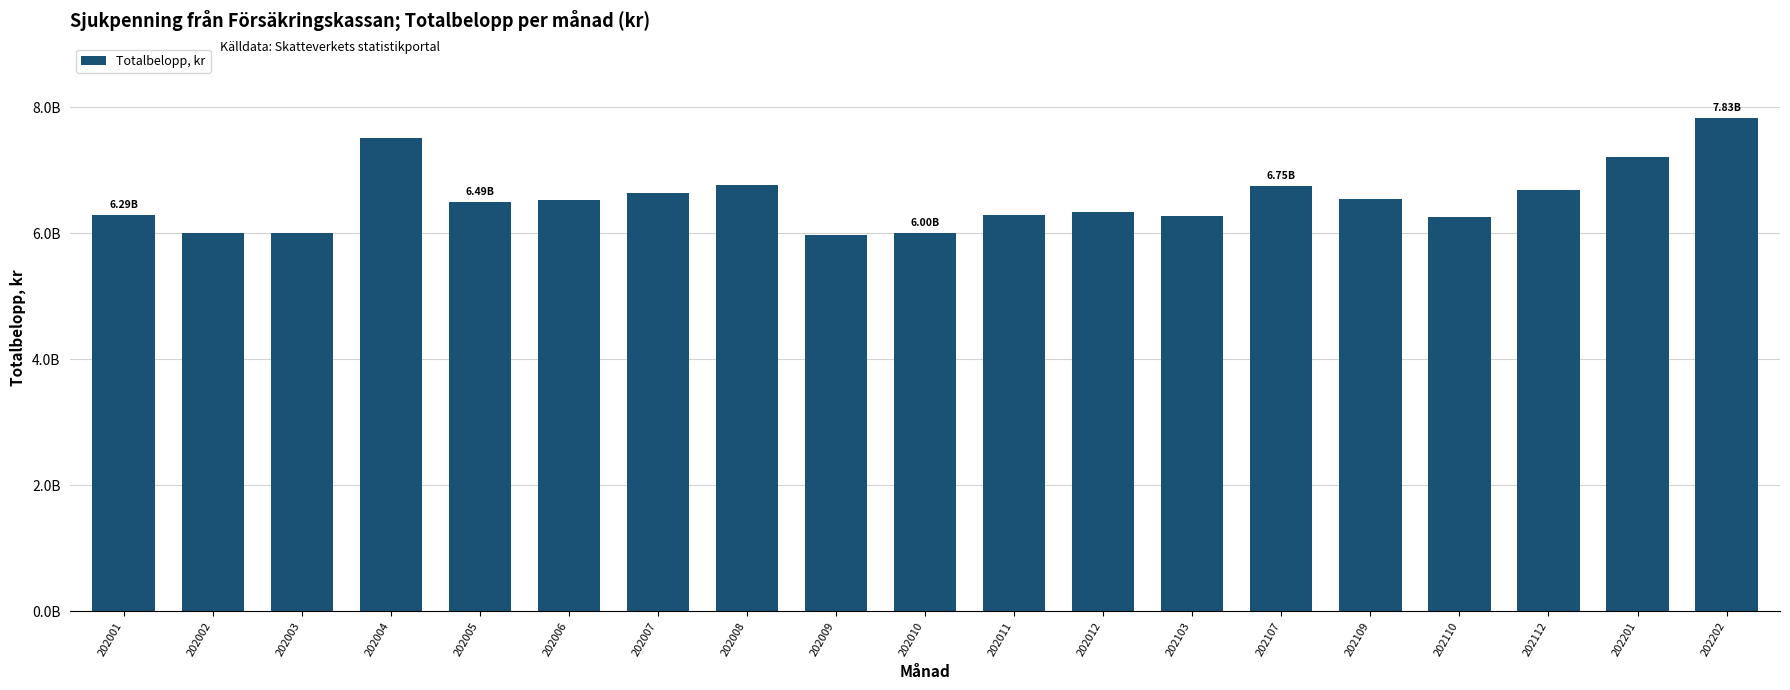

Are the bars horizontal?

No